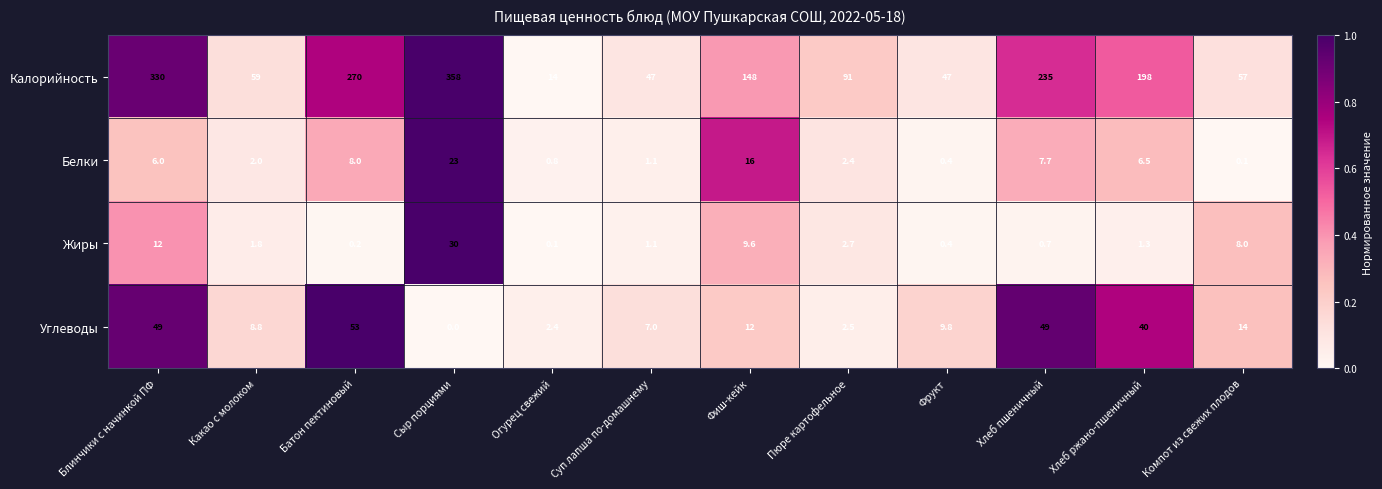

What is the maximum value for Калорийность?

358.0